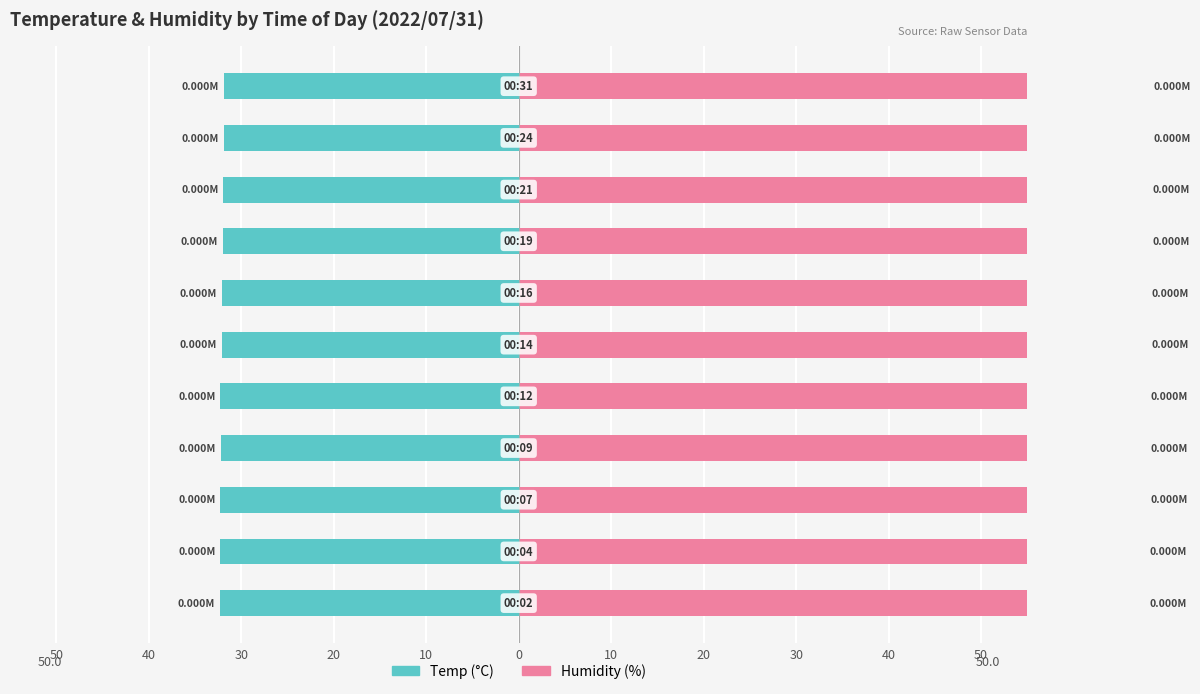

How many bars are there in total?

22